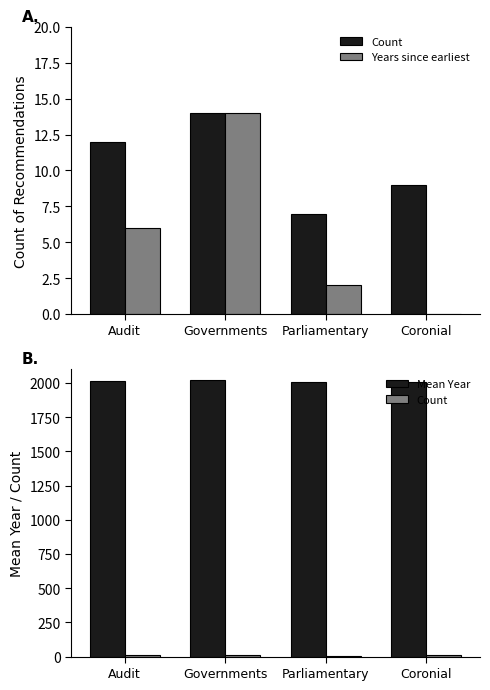

Reading left to right, extract all data points from this chart.

Count: 12	14	7	9
Years since earliest: 6	14	2	0
Mean Year: 2012	2020	2008	2006